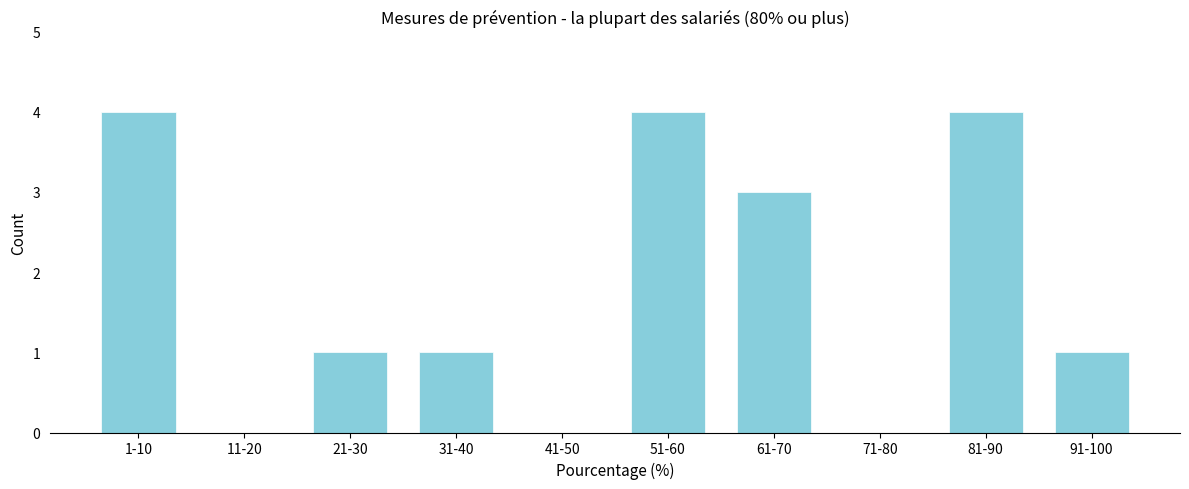

Reading left to right, what are all the values shown in this chart?

1-10=4	11-20=0	21-30=1	31-40=1	41-50=0	51-60=4	61-70=3	71-80=0	81-90=4	91-100=1